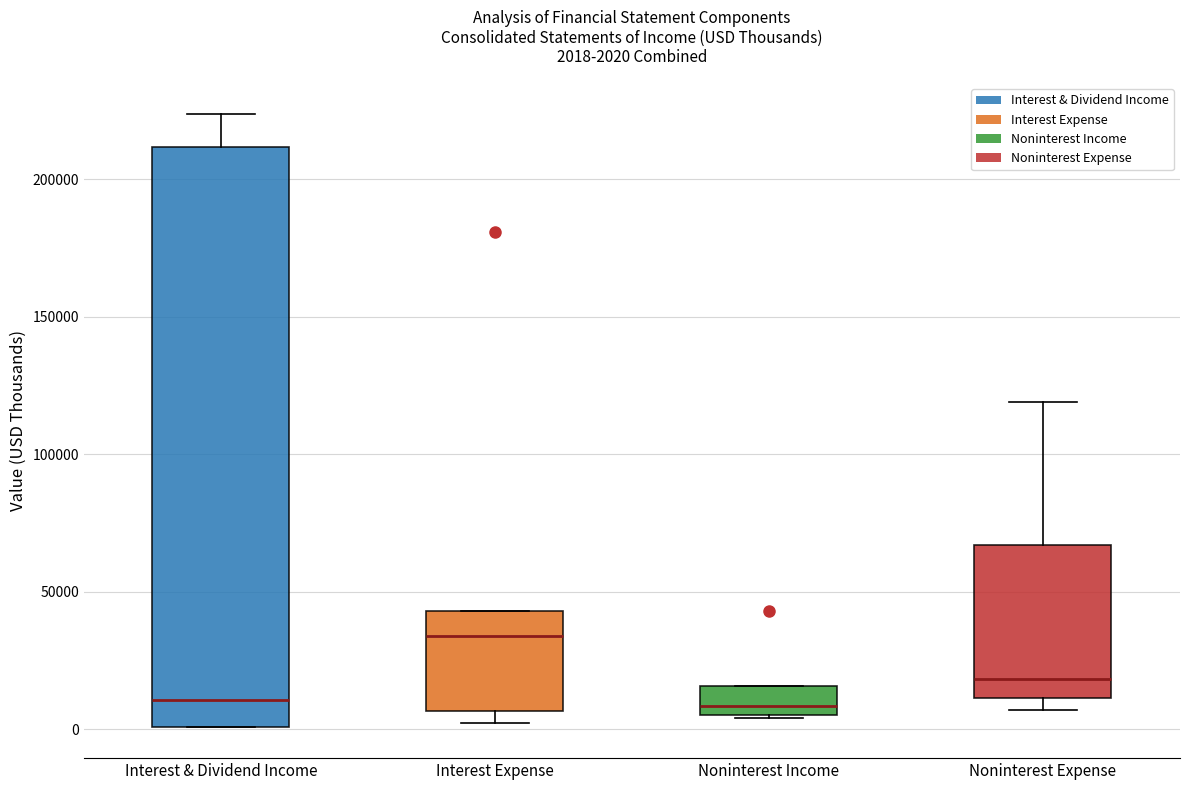

Which box is the tallest, from its lower edge to its upper edge?

Interest & Dividend Income